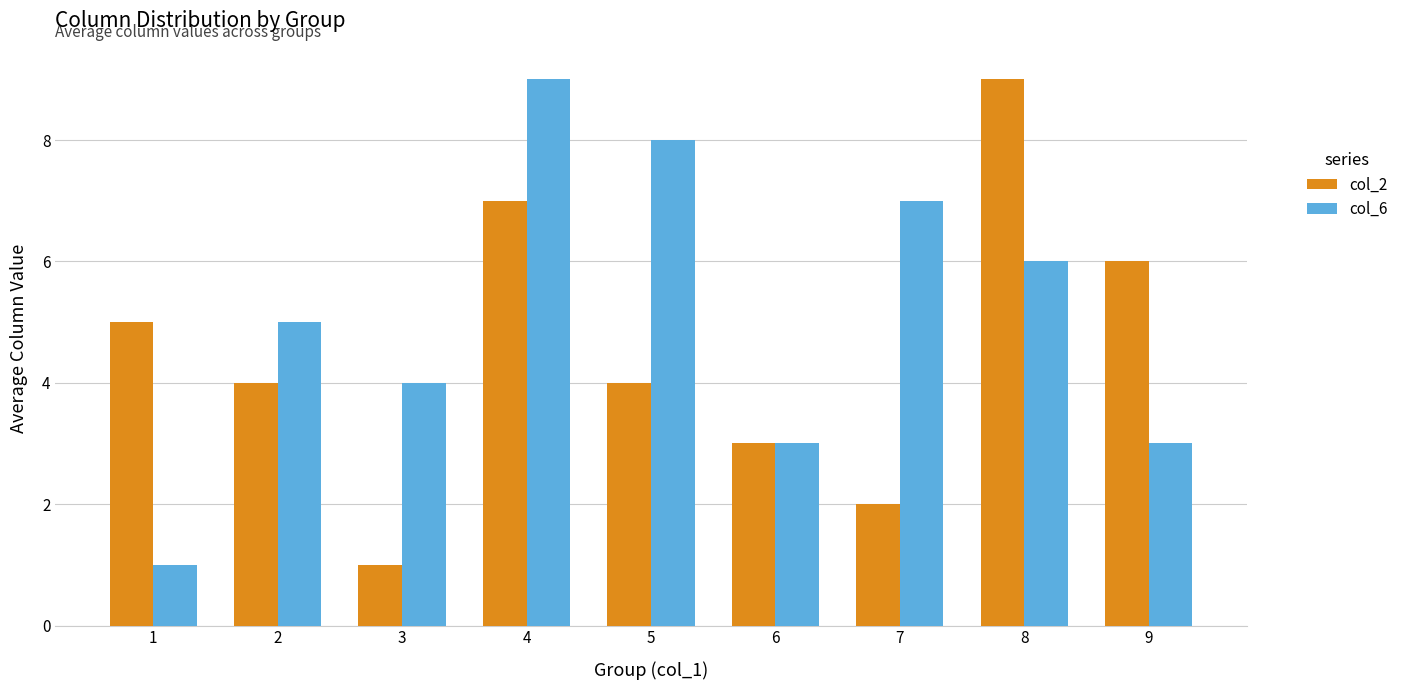

What is the total value across all series at 3?

5